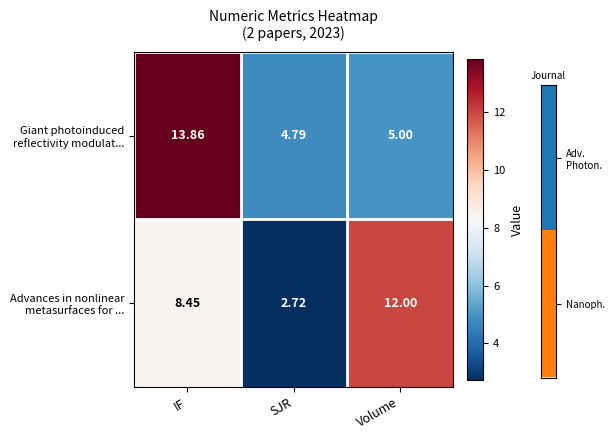

How many categories are shown in the chart?

3